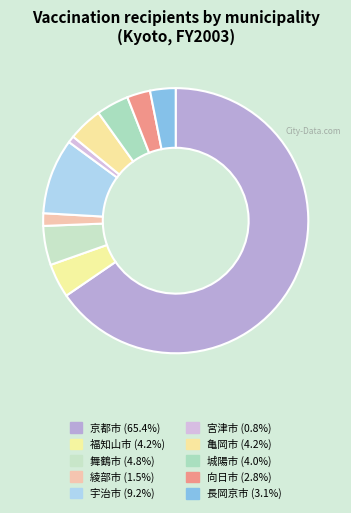

How many segments does this pie chart have?

10